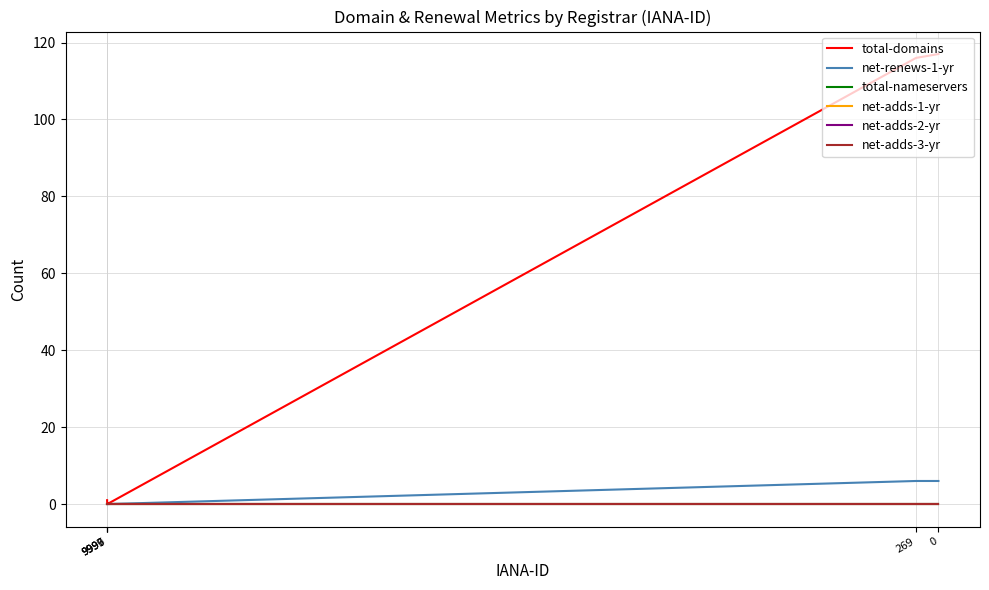

Between 9997 and 9996, which series saw the biggest shift?

total-domains